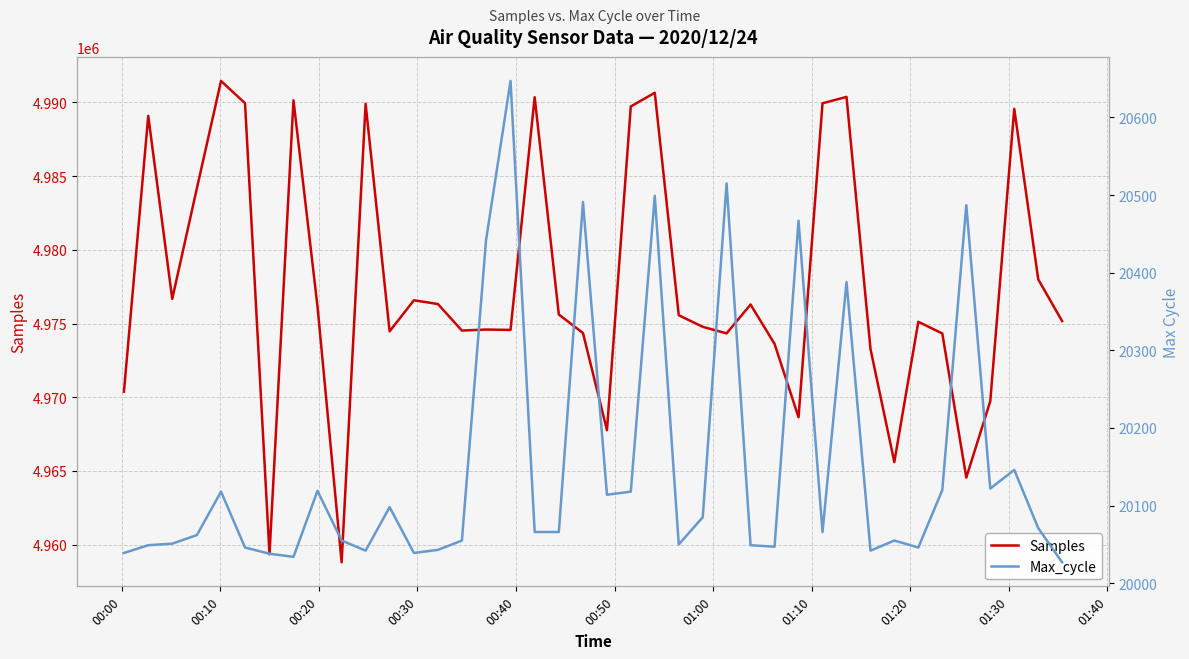

How many values in the Samples series exceed 4975565?

19